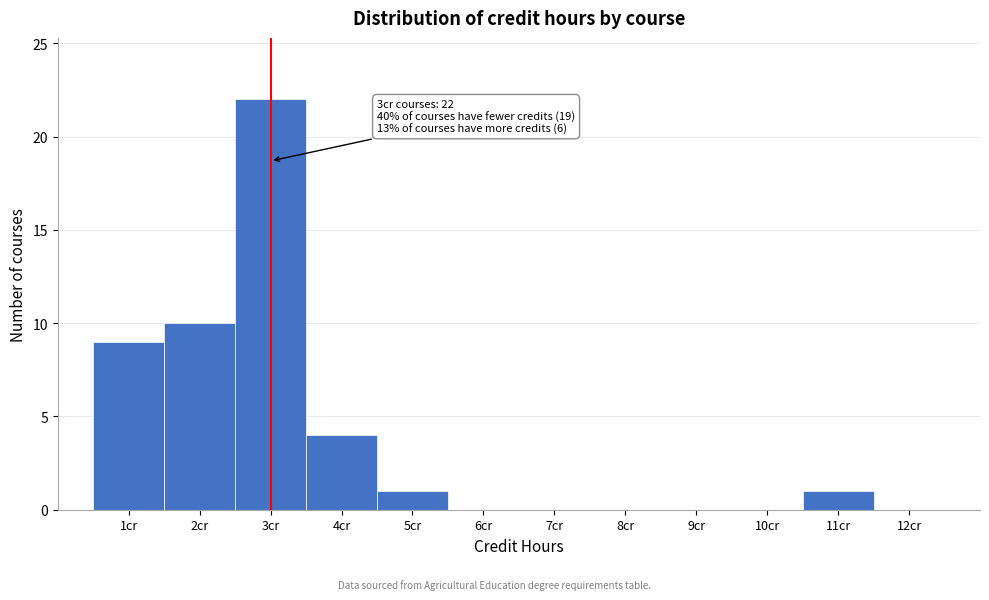

Over which range of the x-axis is the bar tallest?

2.5 to 3.5